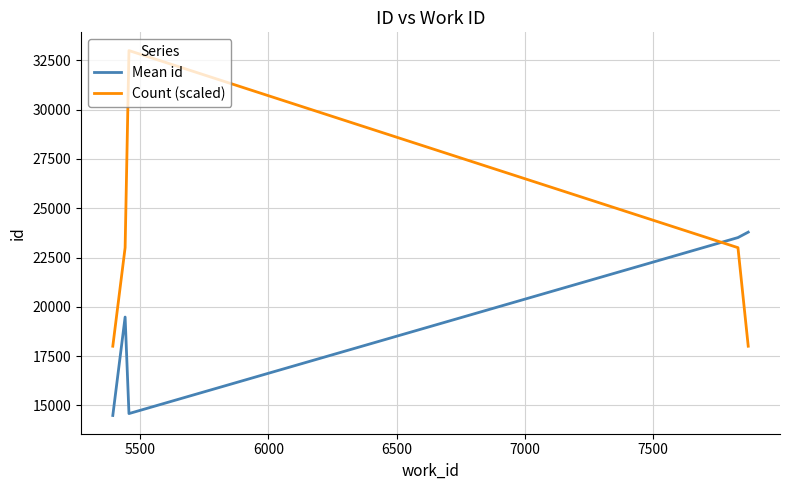

Which series has the largest range (max minus min)?

Count (scaled)